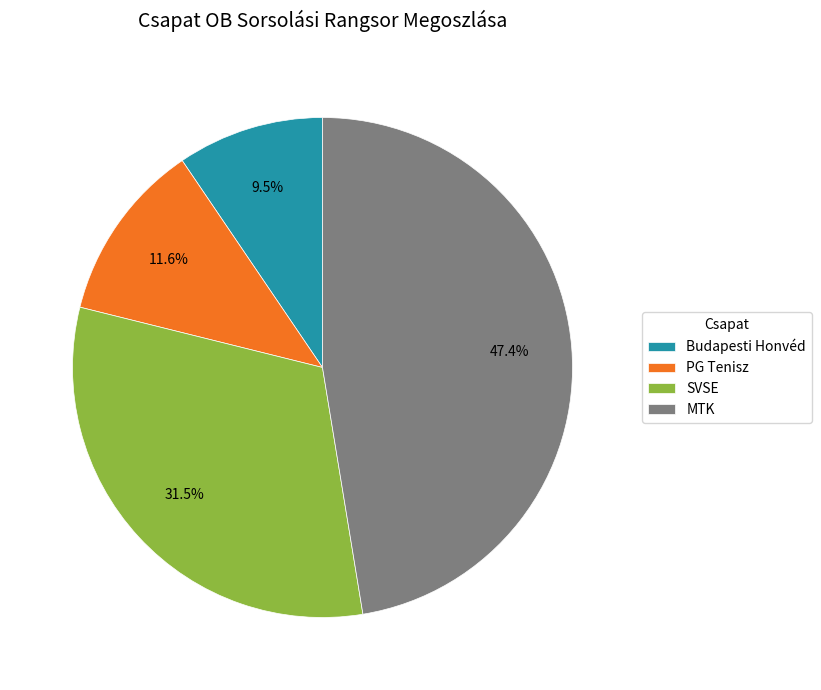

Is there any slice that represents more than half of the pie?

No